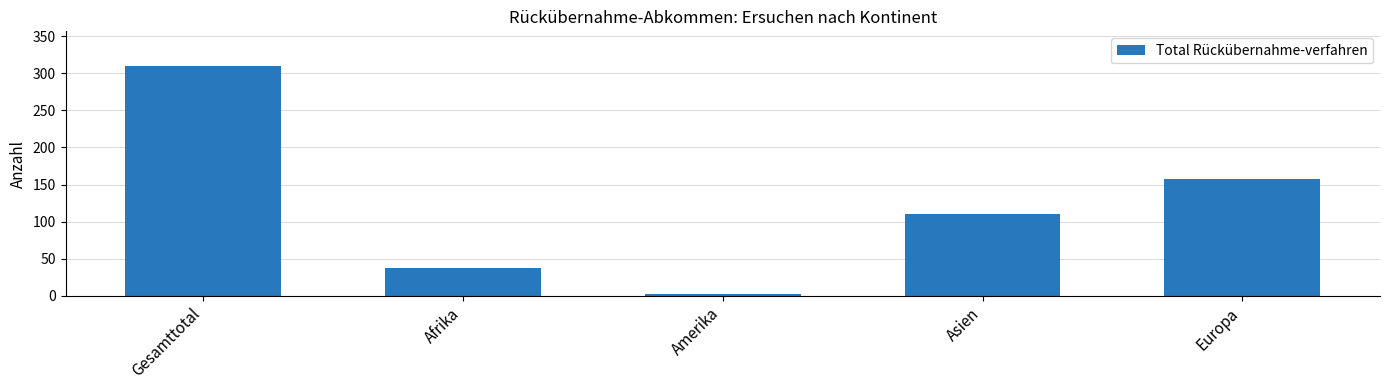

What position from the left is Gesamttotal?

1